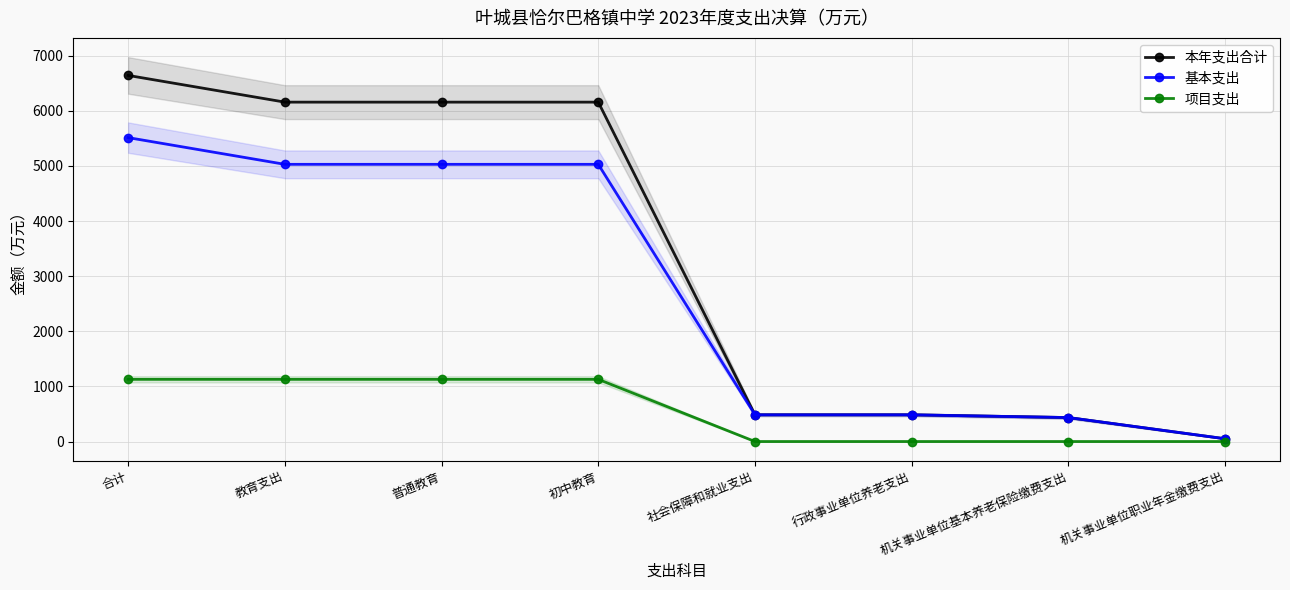

The 项目支出 series shows 1128.1 at 普通教育. True or false?

True